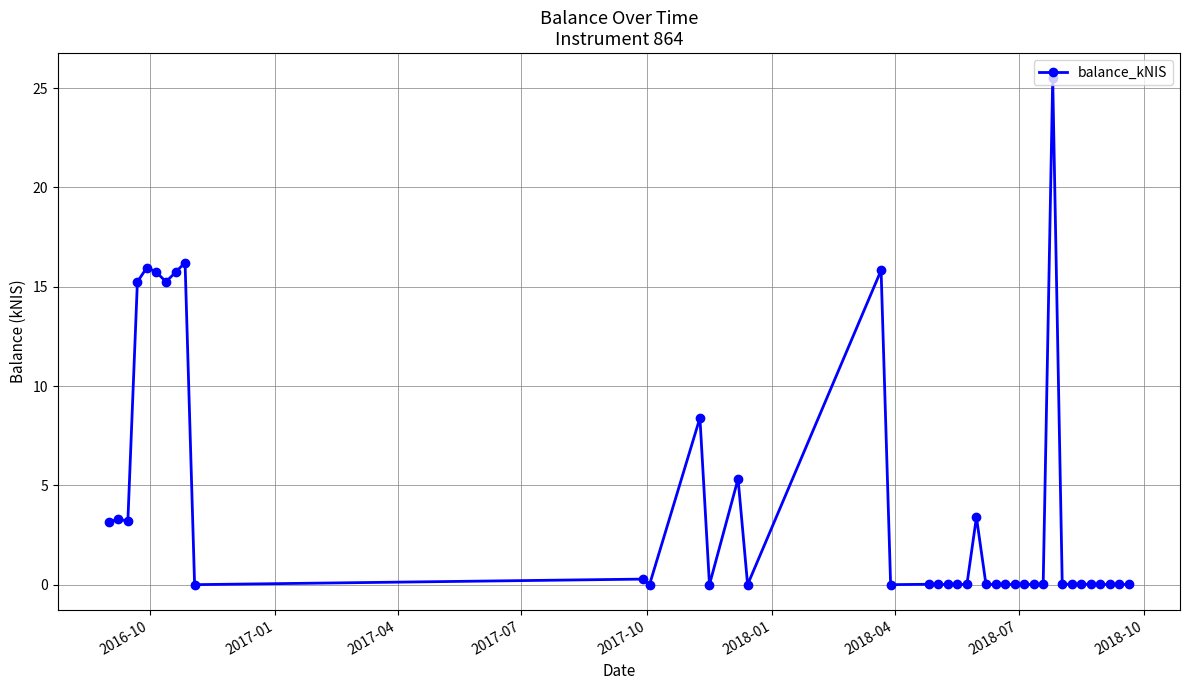

How many categories are shown in the chart?

40